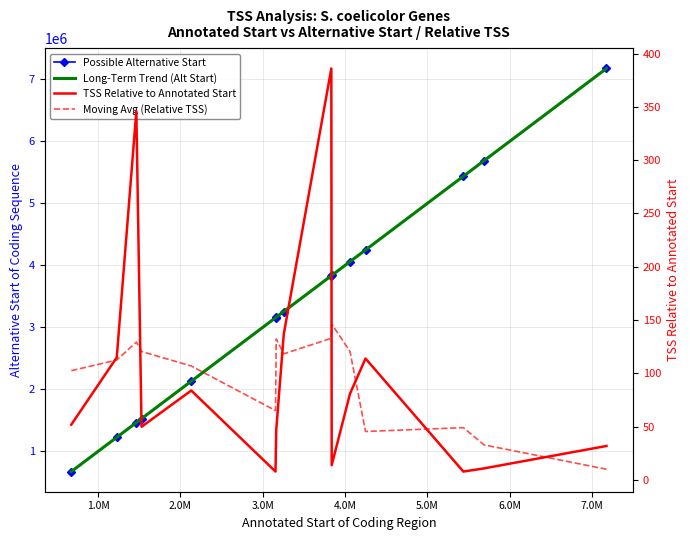

What is the label of the 11th point from the right?

4.0M